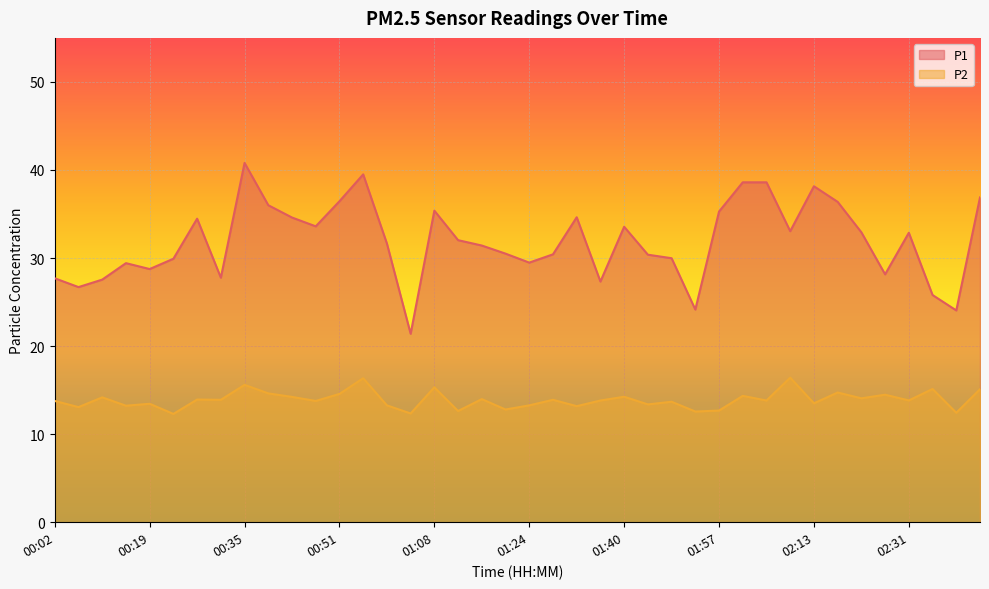

Is the value of P2 at 02:43 greater than the value of P1 at 00:51?

No